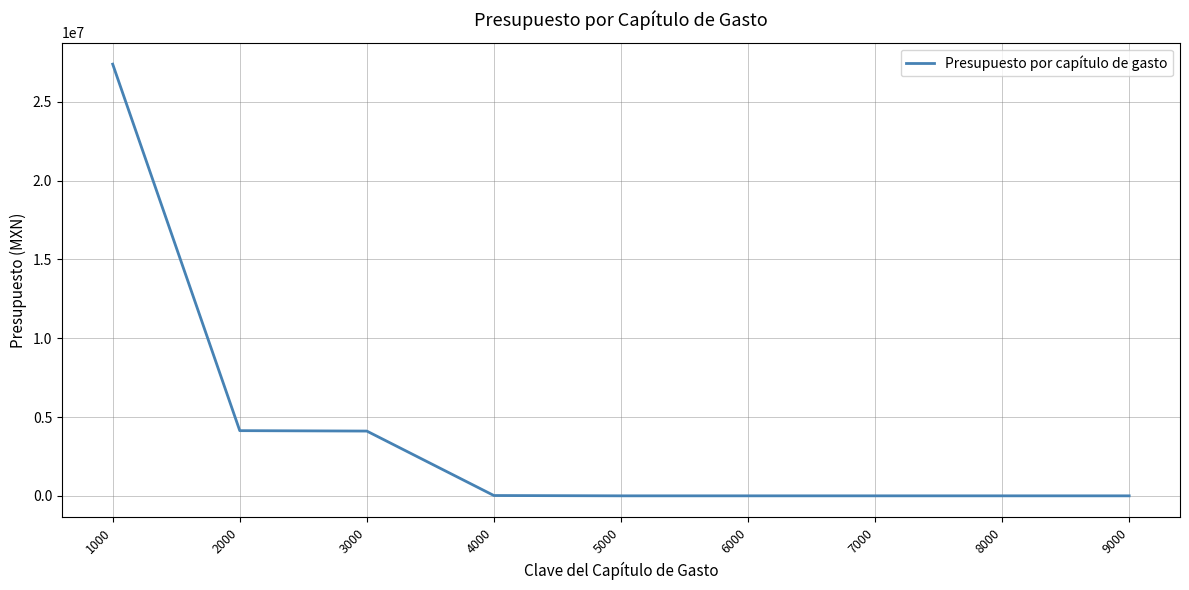

Does the chart display data point markers on the line(s)?

No